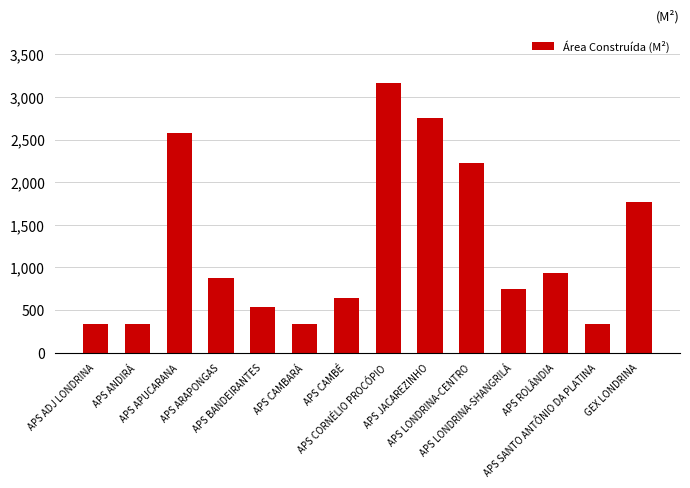

What is the change in value from APS LONDRINA-SHANGRILÁ to APS SANTO ANTÔNIO DA PLATINA?

-410.1